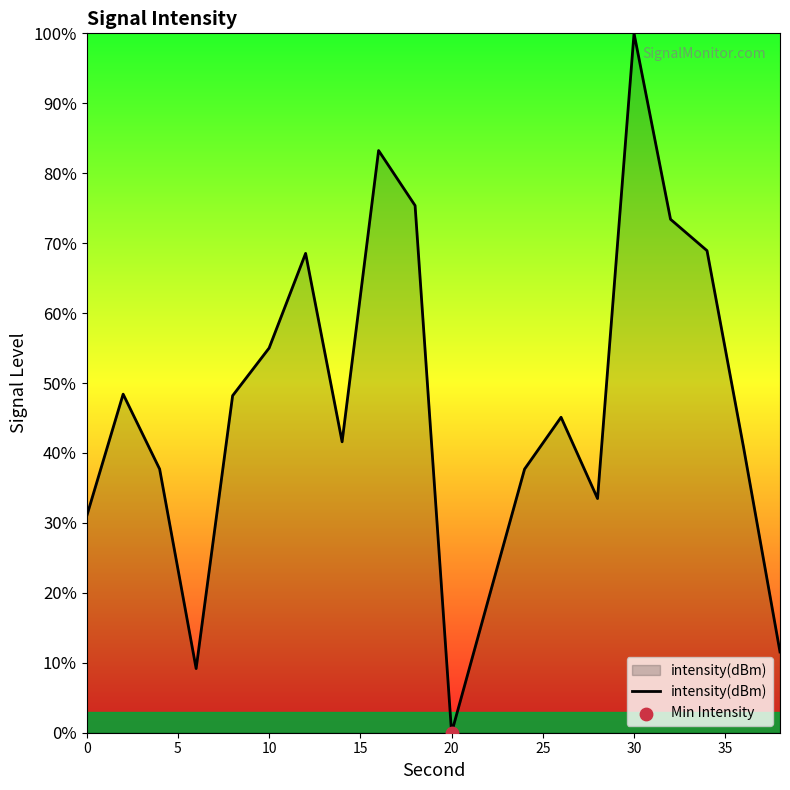

What is the difference between the maximum and minimum values?

100.0